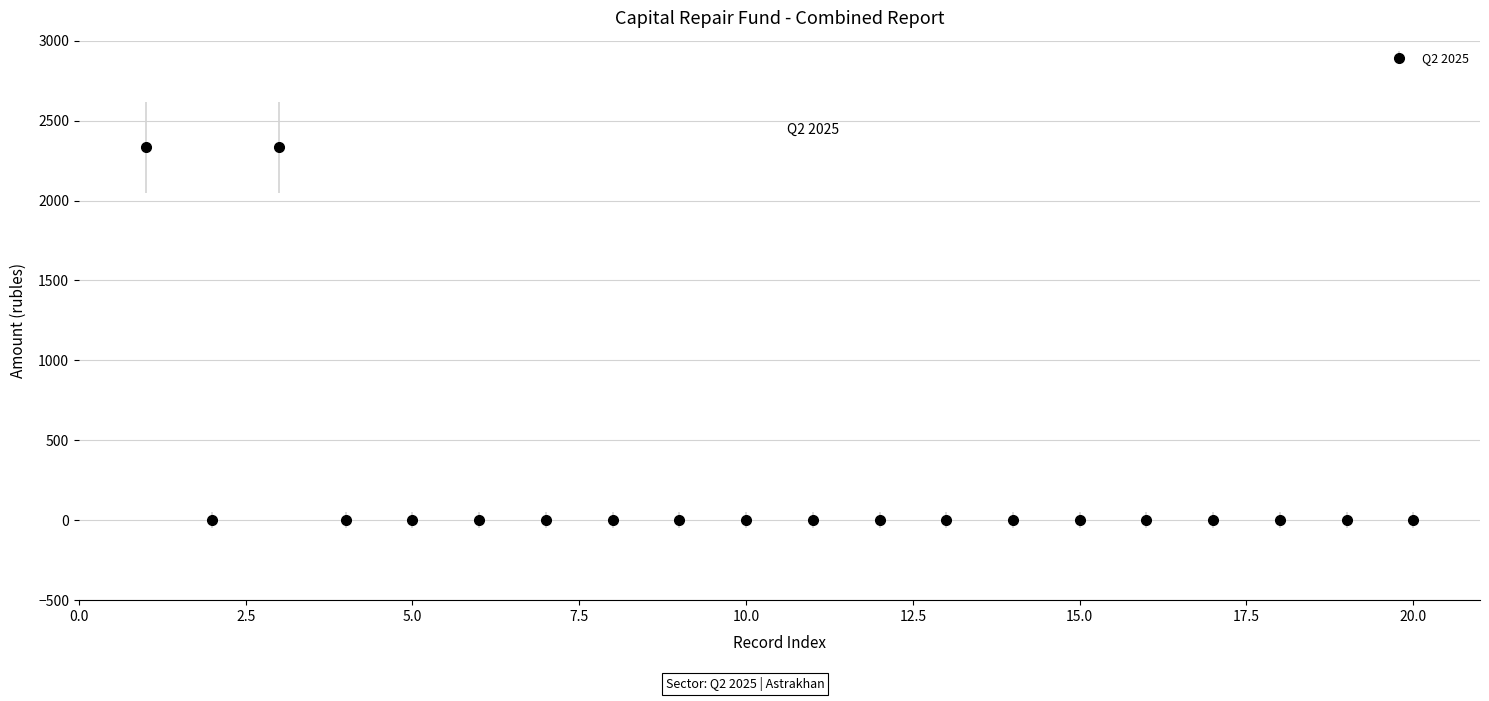

What is the greatest value displayed?

2333.2